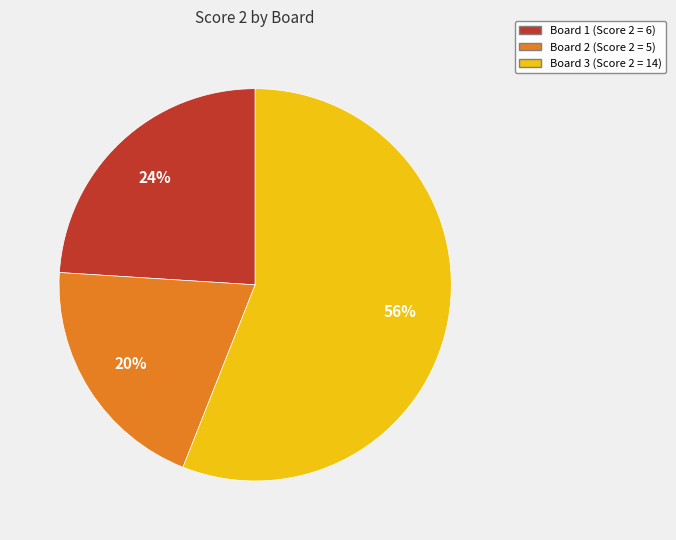

To the nearest percent, what is the average slice percentage?

33%